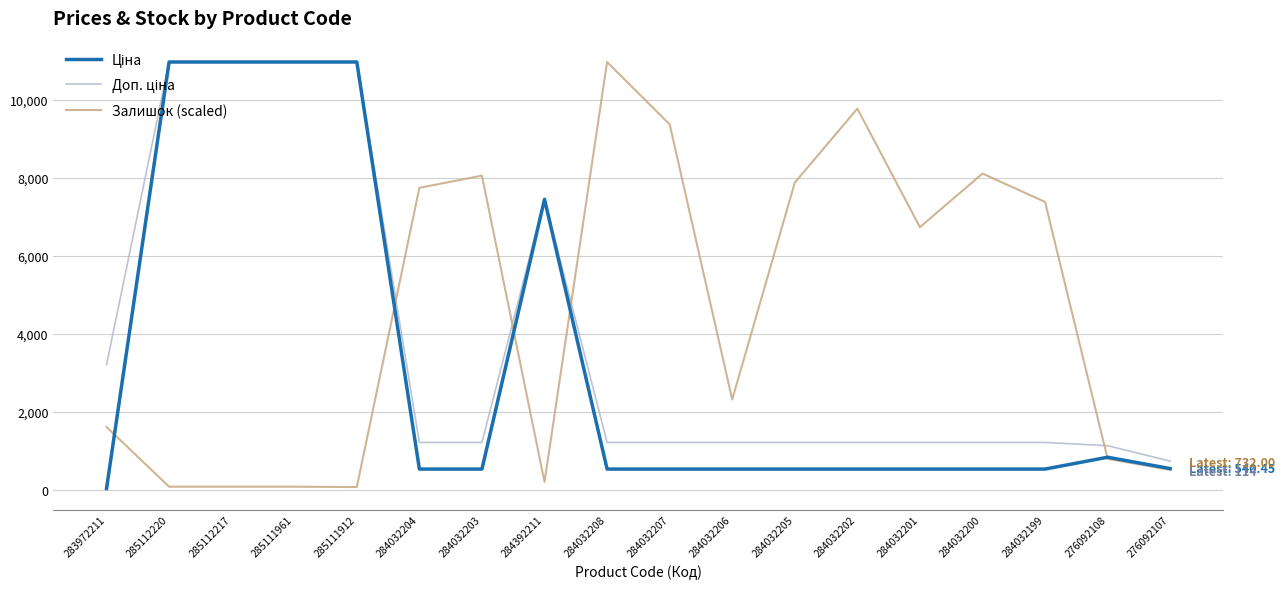

What is the maximum value shown in the chart?

10964.4